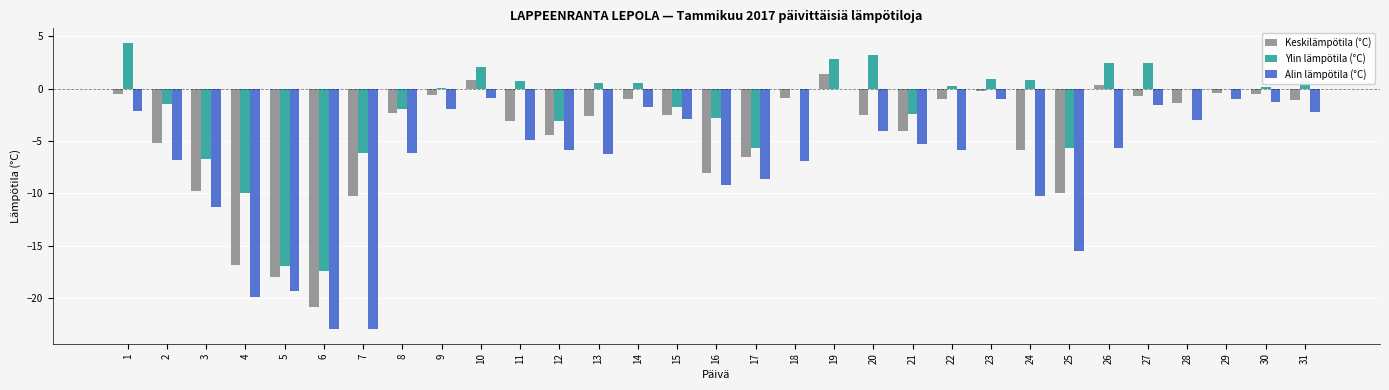

How many series are shown in this chart?

3